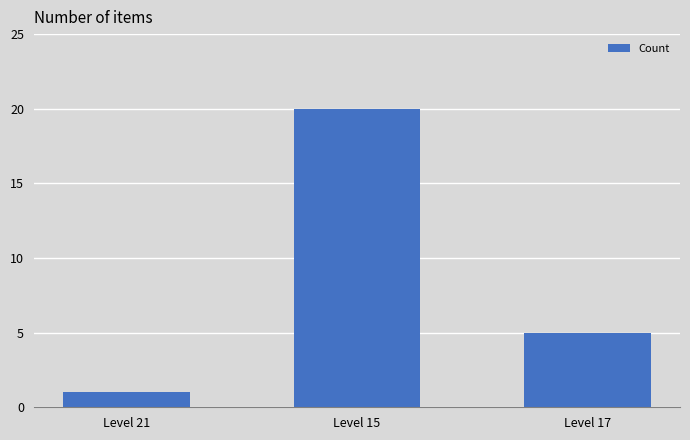

List the labels in order of value, smallest first.

Level 21, Level 17, Level 15